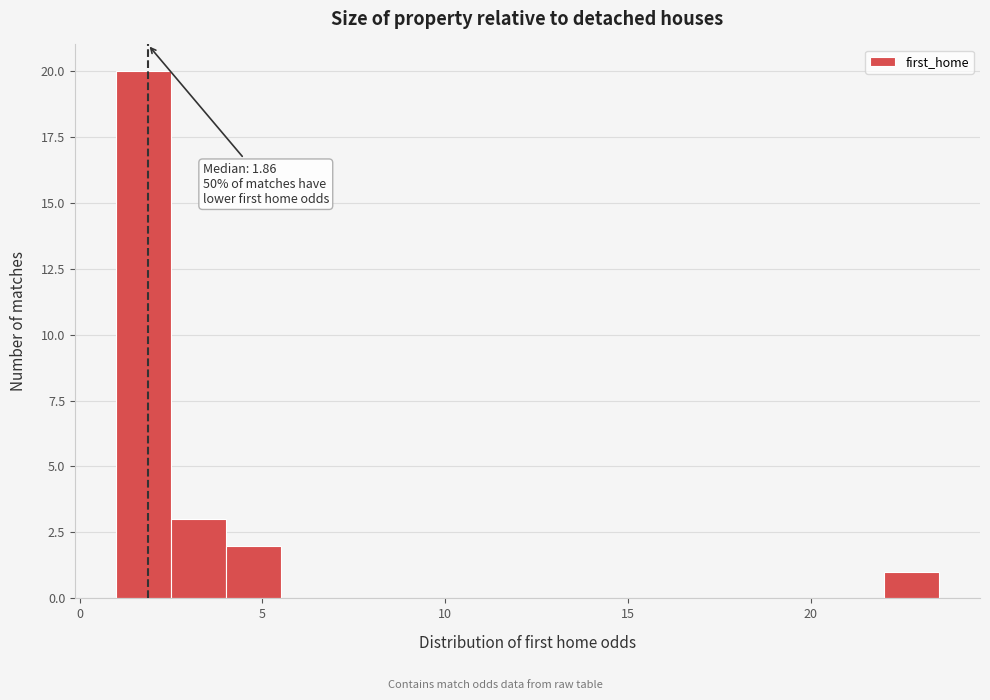

Around what value on the x-axis is the tallest bar? Give the approximate position of its centre, as read against the axis.

2.0